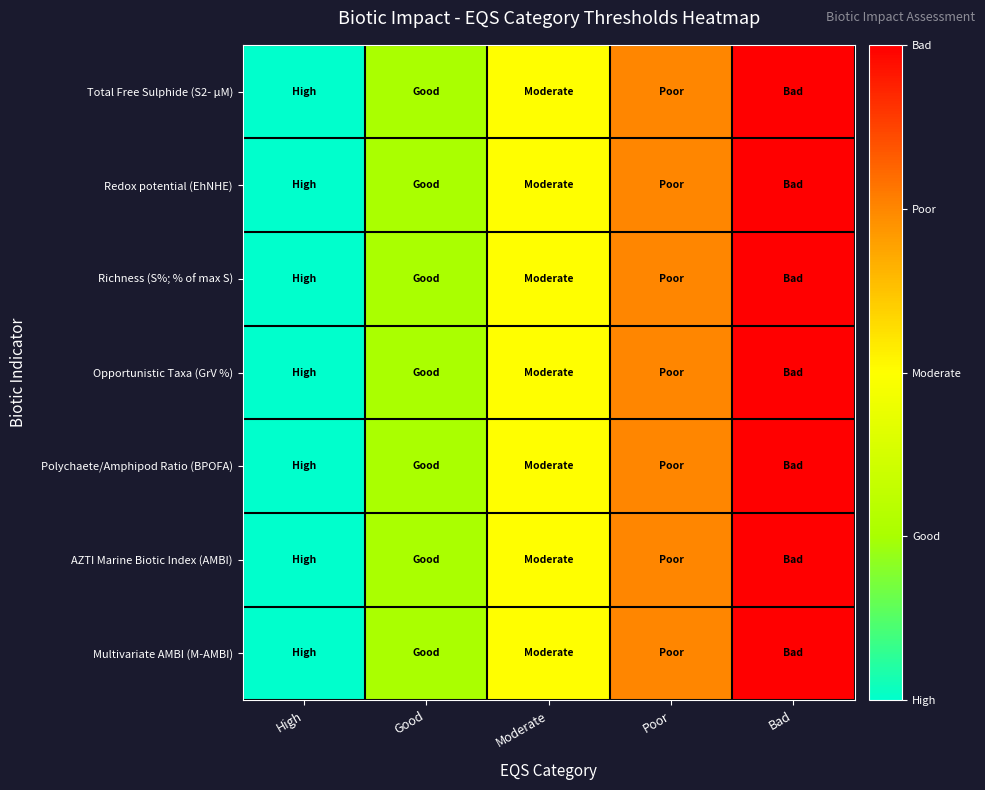

Reading left to right, transcribe all the data shown in this chart.

Total Free Sulphide (S2- μM): High=0	Good=1	Moderate=2	Poor=3	Bad=4
Redox potential (EhNHE): High=0	Good=1	Moderate=2	Poor=3	Bad=4
Richness (S%; % of max S): High=0	Good=1	Moderate=2	Poor=3	Bad=4
Opportunistic Taxa (GrV %): High=0	Good=1	Moderate=2	Poor=3	Bad=4
Polychaete/Amphipod Ratio (BPOFA): High=0	Good=1	Moderate=2	Poor=3	Bad=4
AZTI Marine Biotic Index (AMBI): High=0	Good=1	Moderate=2	Poor=3	Bad=4
Multivariate AMBI (M-AMBI): High=0	Good=1	Moderate=2	Poor=3	Bad=4